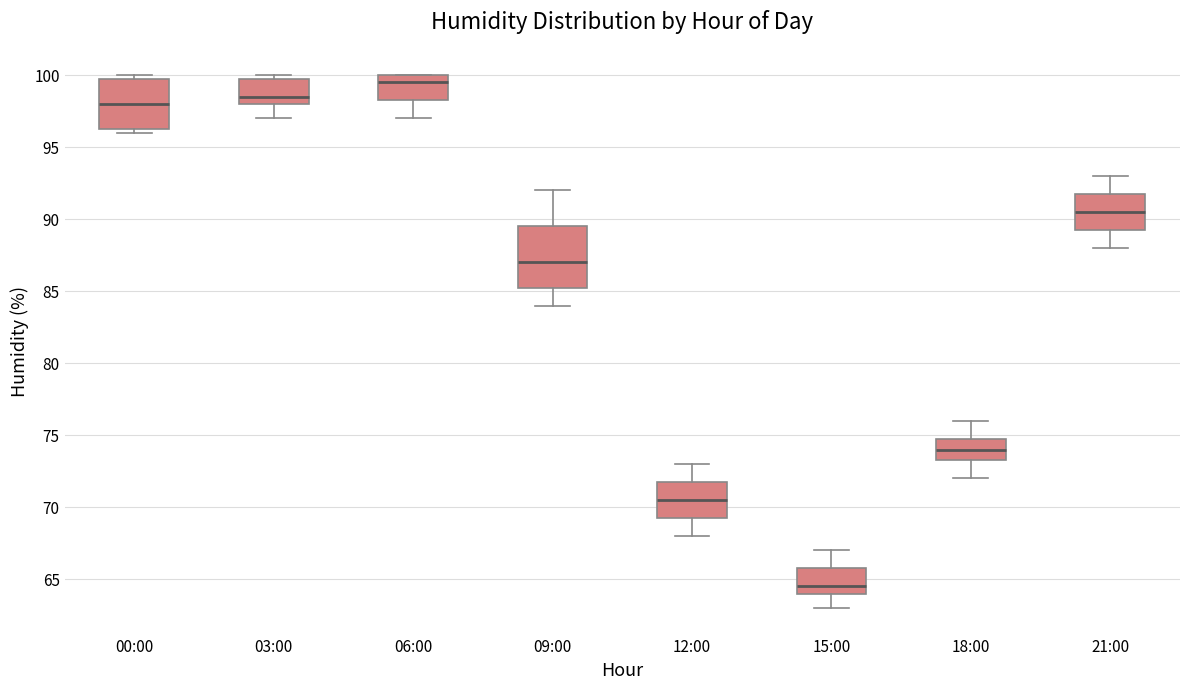

Reading left to right, read every box against the y-axis: the position of its median line, the range the box covers, and the ends of its whiskers. The values are not printed on the chart, so give them approximately, as read against the axis.

00:00: median 98.0, box 96.5 to 100.0, whiskers 96.0 to 100.0 (just above the box's upper edge)
03:00: median 98.5, box 98.0 to 100.0, whiskers 97.0 to 100.0 (just above the box's upper edge)
06:00: median 99.5, box 98.5 to 100.0, whiskers 97.0 to 100.0
09:00: median 87.0, box 85.5 to 89.5, whiskers 84.0 to 92.0
12:00: median 70.5, box 69.5 to 72.0, whiskers 68.0 to 73.0
15:00: median 64.5, box 64.0 to 66.0, whiskers 63.0 to 67.0
18:00: median 74.0, box 73.5 to 75.0, whiskers 72.0 to 76.0
21:00: median 90.5, box 89.5 to 92.0, whiskers 88.0 to 93.0